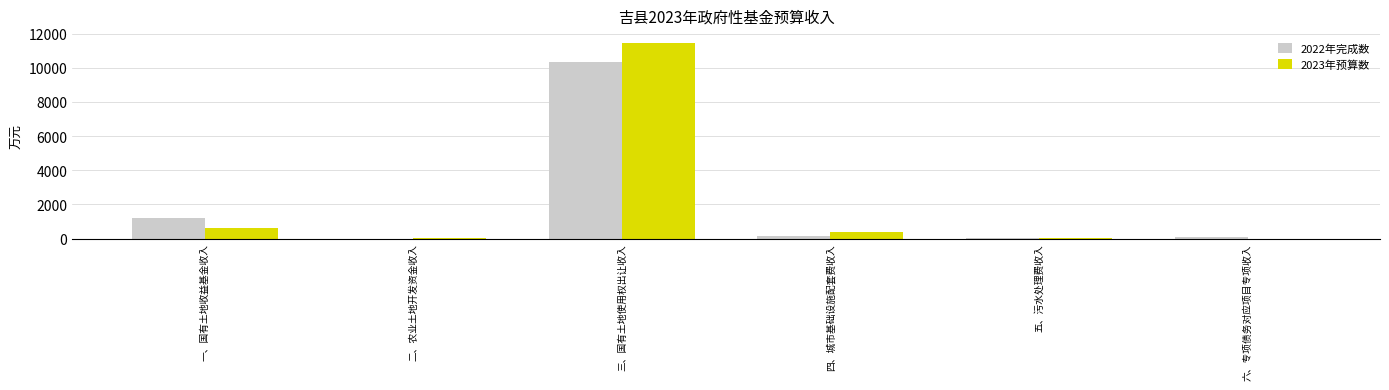

What is the sum of all 2022年完成数 values?

11813